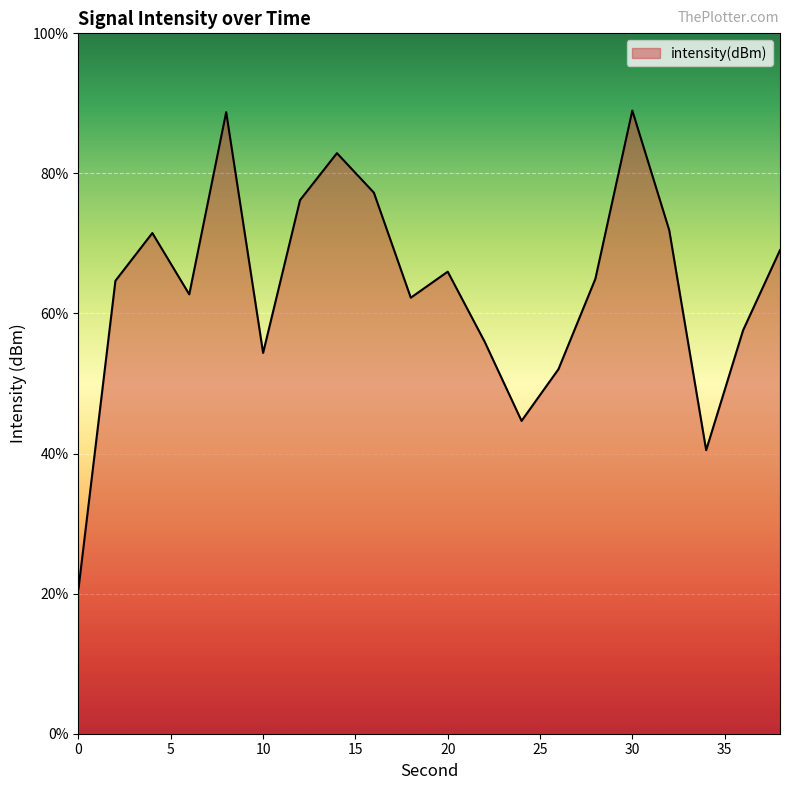

Where is the first local minimum?

6